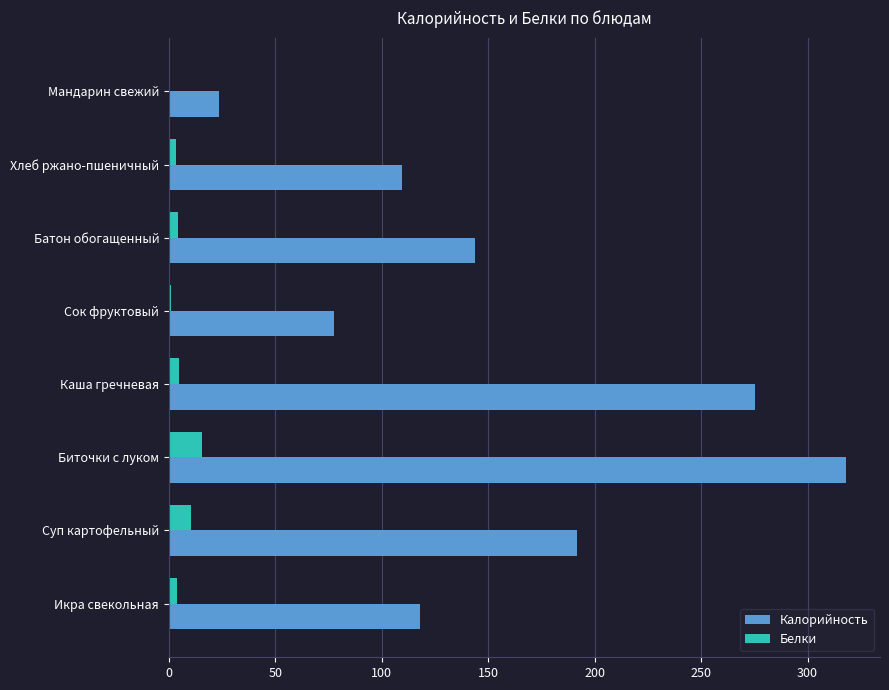

What value does the Белки series have at Суп картофельный?

10.2